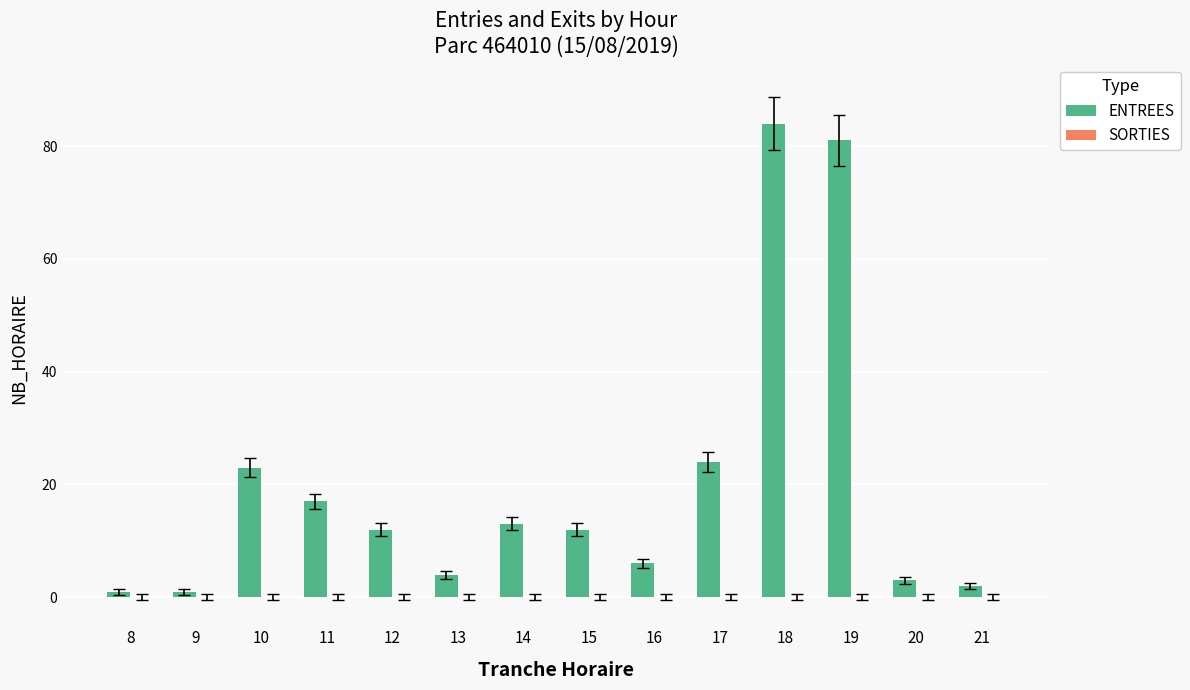

What is the difference between the second highest and second lowest values?

80